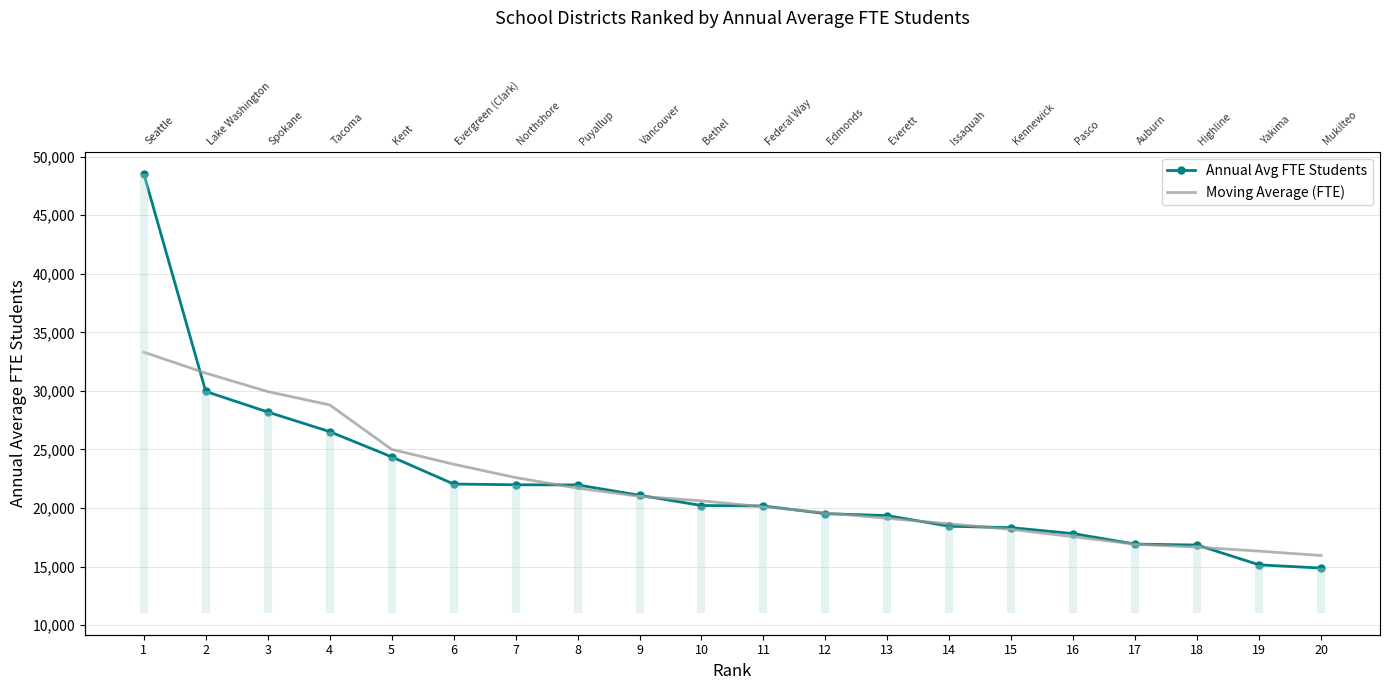

Where do Annual Avg FTE Students and Moving Average (FTE) first cross each other?

1 and 2